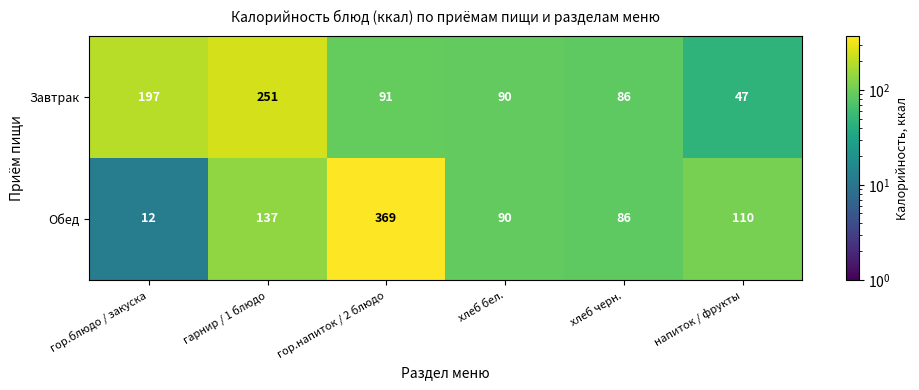

What is the total value across all series at хлеб бел.?

180